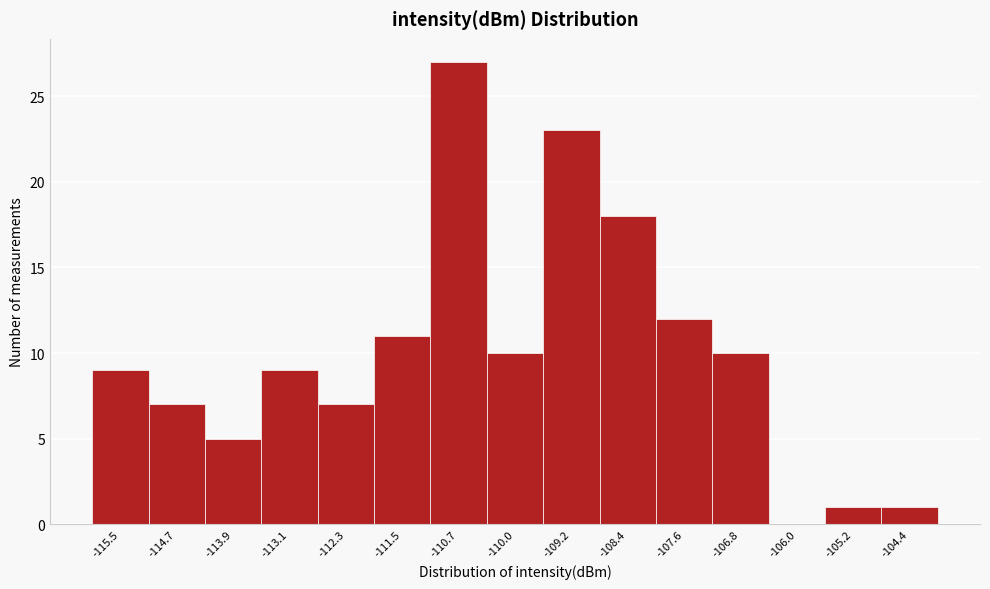

Reading right to left, what are all the values shown in this chart?

-104.4=1	-105.2=1	-106.0=0	-106.8=10	-107.6=12	-108.4=18	-109.2=23	-110.0=10	-110.7=27	-111.5=11	-112.3=7	-113.1=9	-113.9=5	-114.7=7	-115.5=9